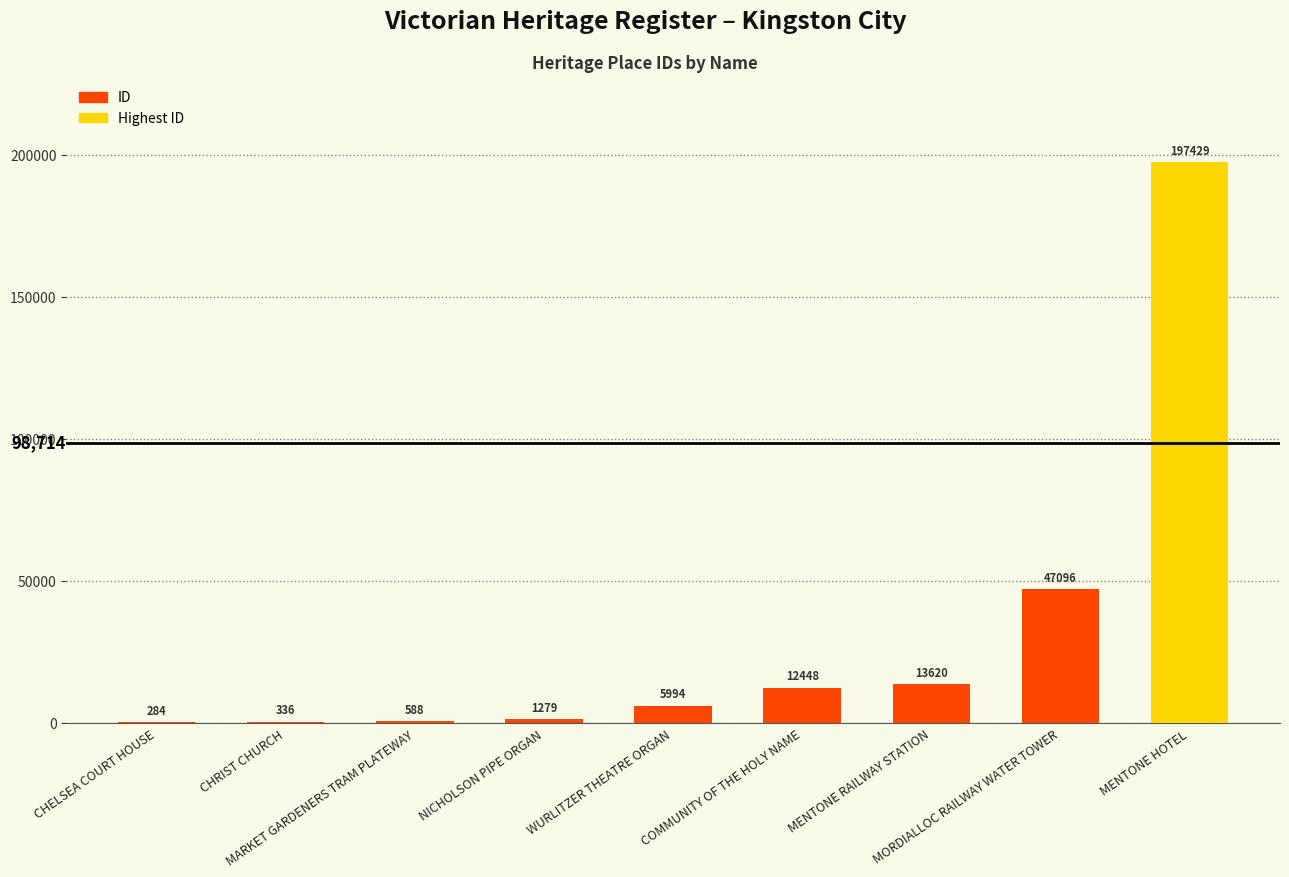

What is the sum of all values?

279074